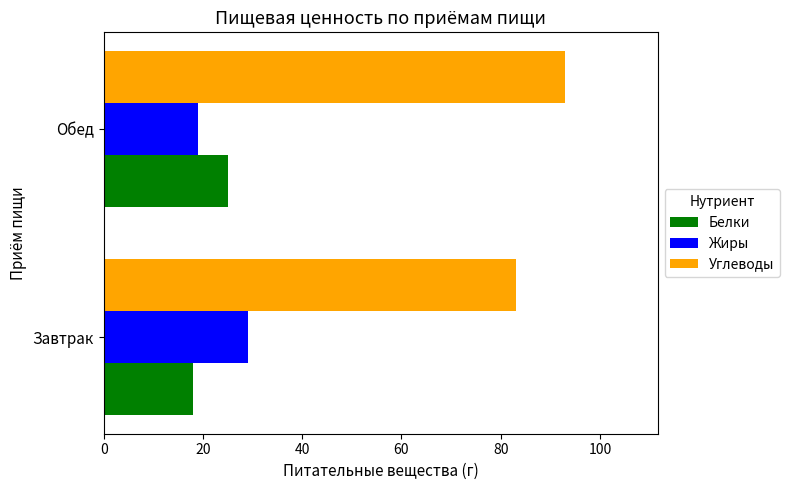

Is the value of Белки at Обед greater than the value of Углеводы at Завтрак?

No